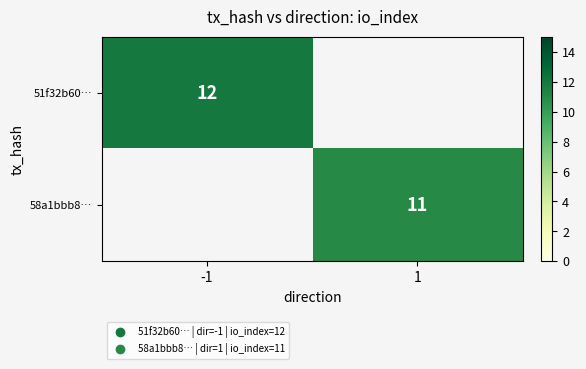

How many values in 58a1bbb8… are above zero?

1